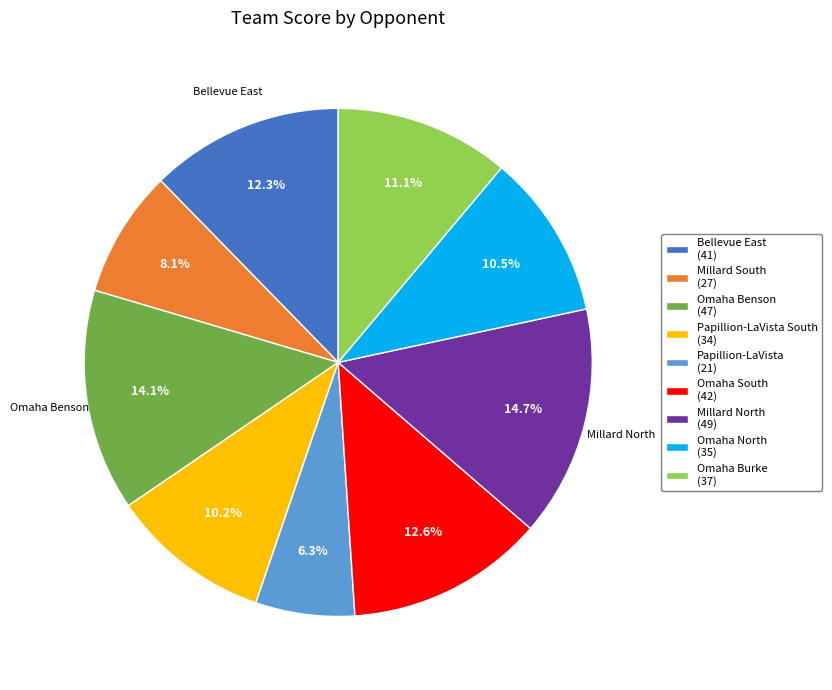

Count the number of slices in the pie.

9